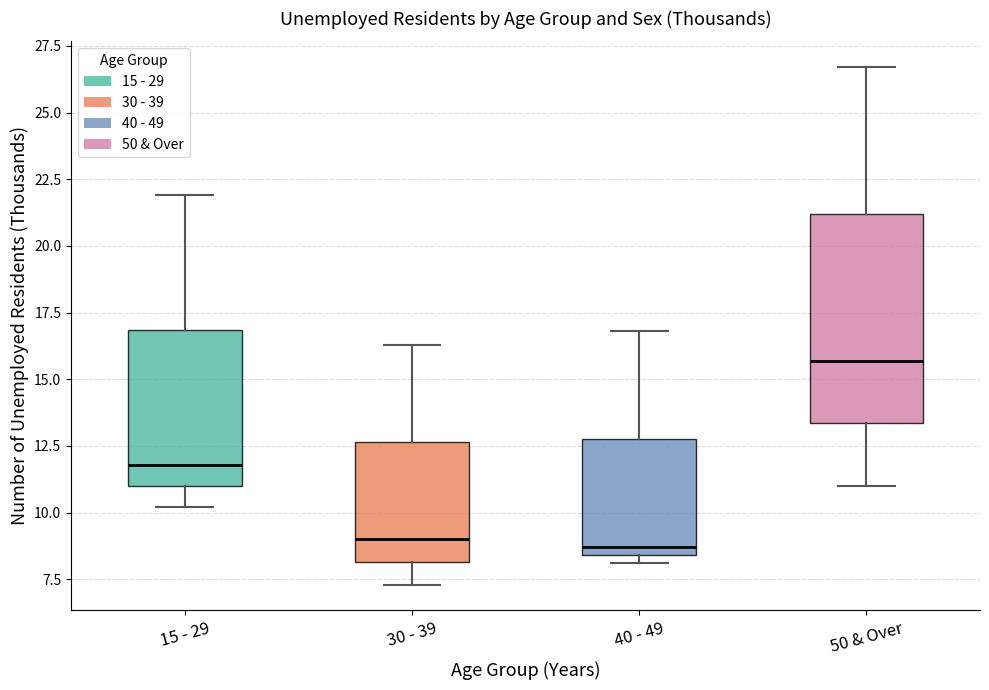

Reading left to right, transcribe this box plot: for each box, give where its median line is, the range the box spans, and where its two whiskers end, as read against the y-axis. The values are not printed on the chart, so give them approximately, as read against the axis.

15 - 29: median 12.0, box 11.0 to 17.0, whiskers 10.0 to 22.0
30 - 39: median 9.0, box 8.0 to 12.5, whiskers 7.5 to 16.5
40 - 49: median 8.5 (just above the box's lower edge), box 8.5 to 13.0, whiskers 8.0 to 17.0
50 & Over: median 15.5, box 13.5 to 21.0, whiskers 11.0 to 26.5